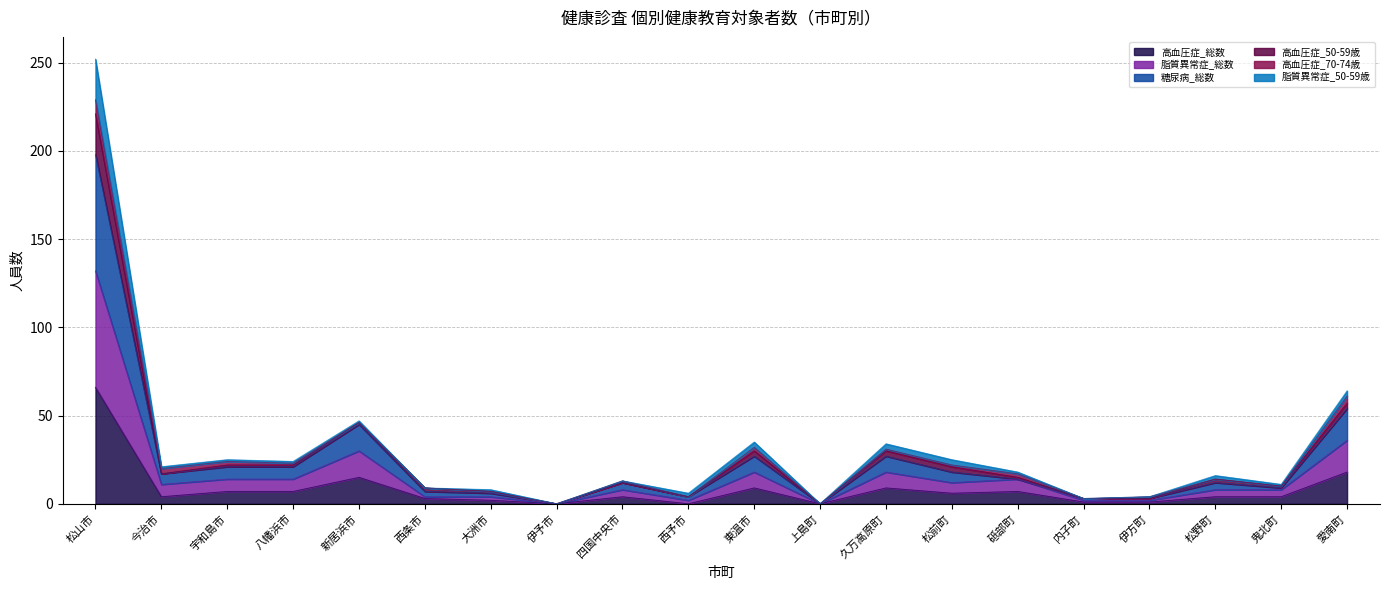

List the labels in order of 脂質異常症_総数 value, largest first.

松山市, 愛南町, 新居浜市, 東温市, 久万高原町, 宇和島市, 八幡浜市, 砥部町, 松前町, 今治市, 四国中央市, 松野町, 鬼北町, 西条市, 大洲市, 西予市, 内子町, 伊方町, 伊予市, 上島町